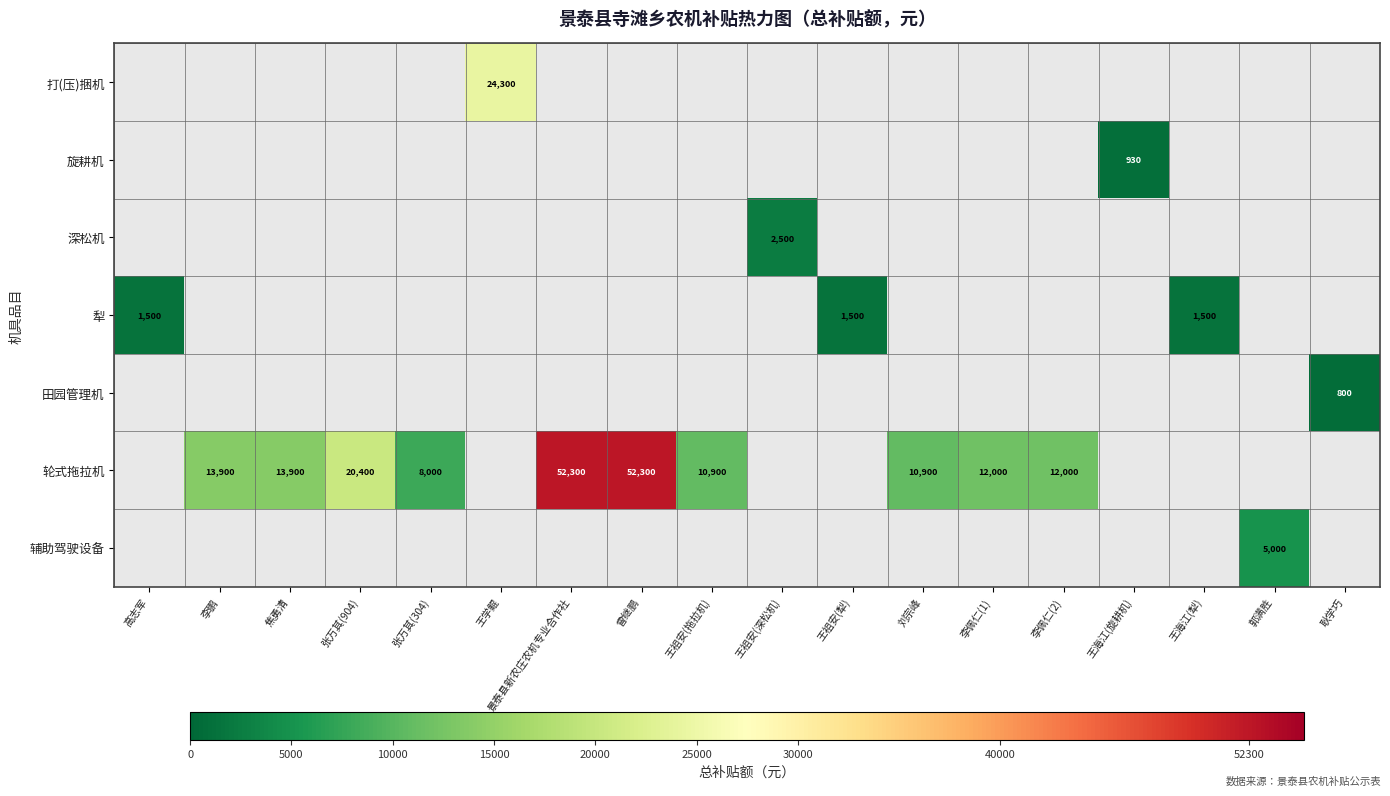

True or false: 轮式拖拉机 has a value of 3104 at 李鹏.

False